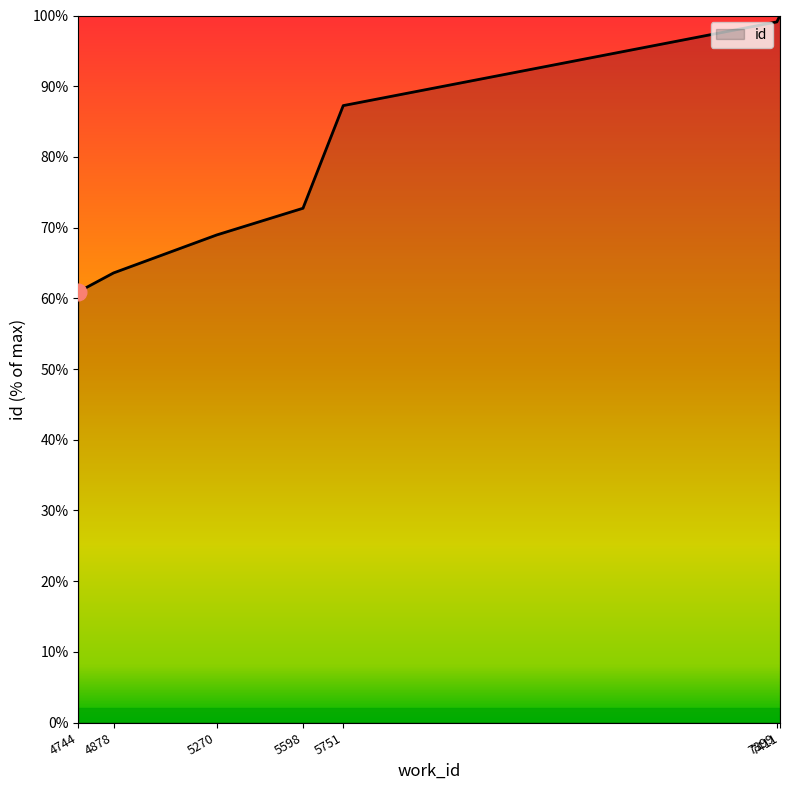

List the labels in order of value, largest first.

7411, 7399, 5751, 5598, 5270, 4878, 4744